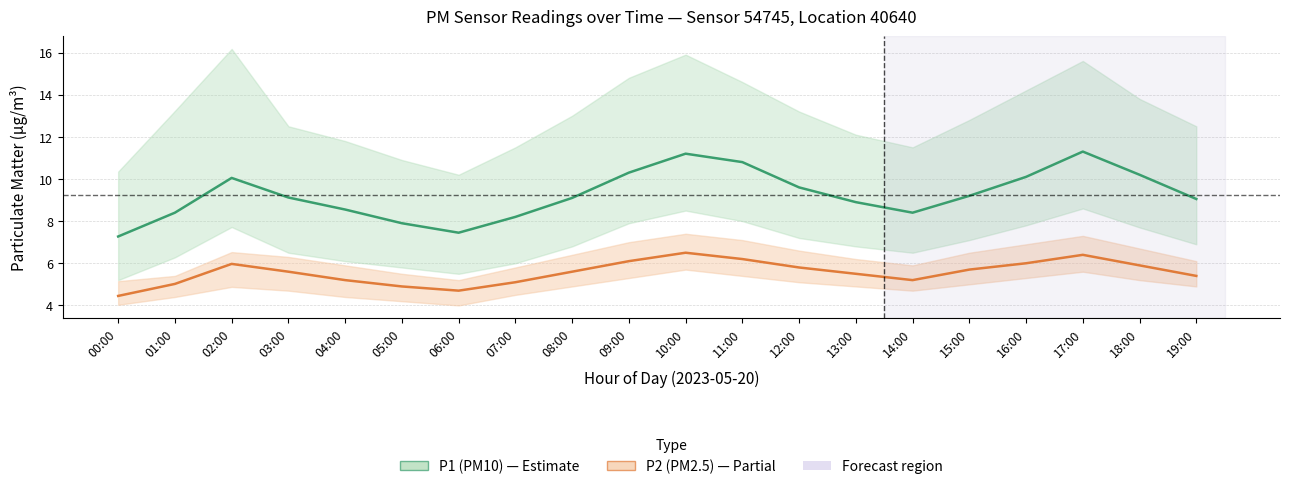

True or false: P2 (PM2.5) has a value of 2.7 at 12:00.

False